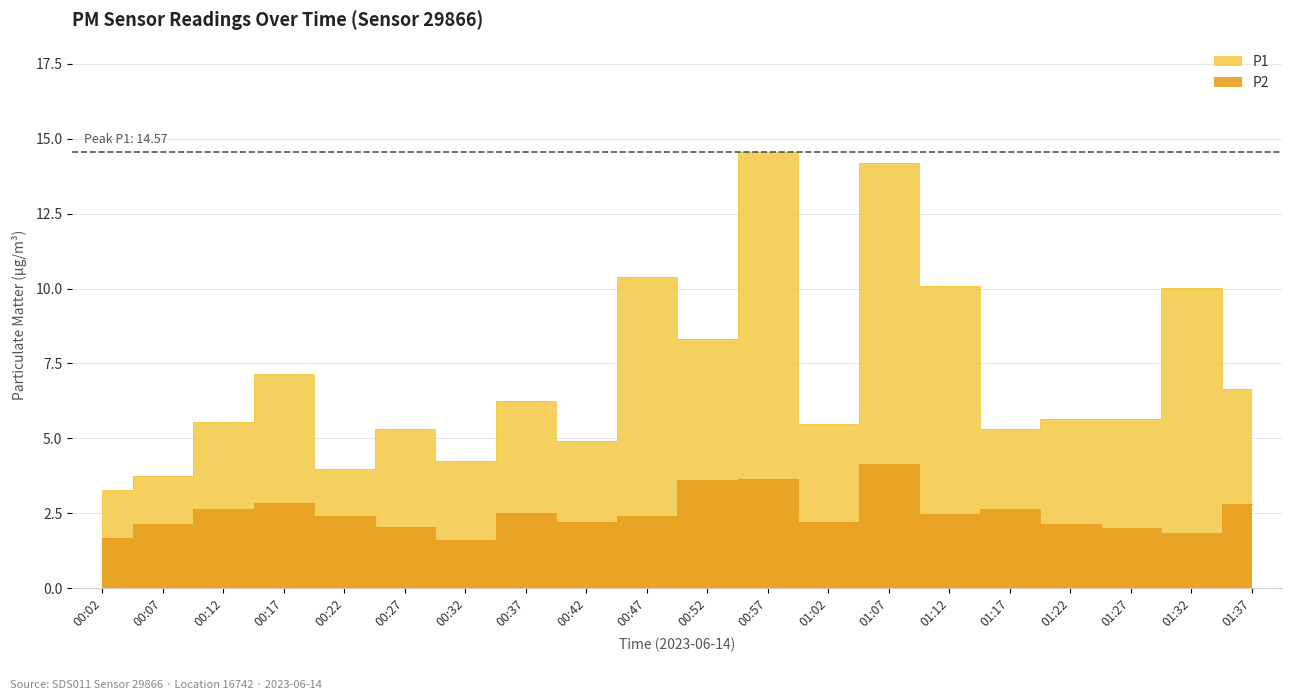

Where is the first local maximum for P1?

00:17